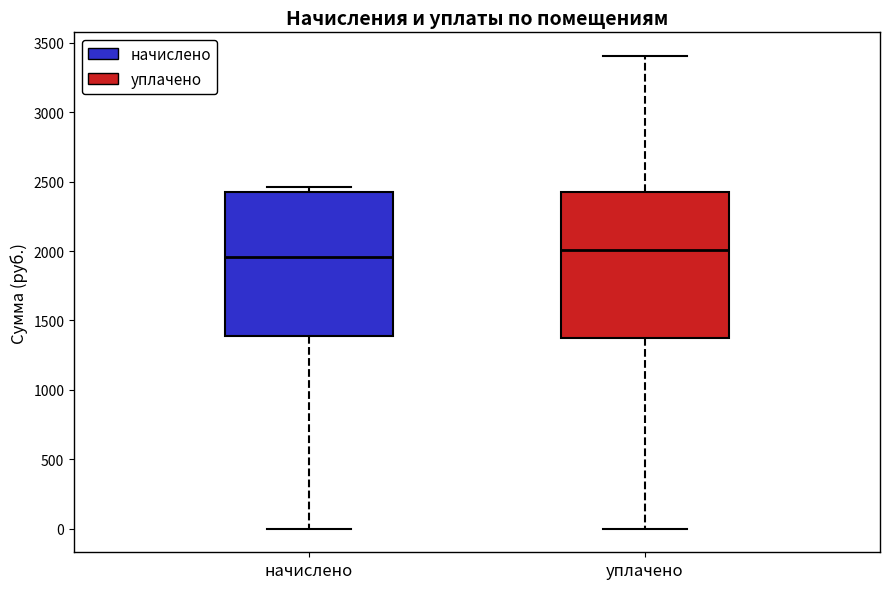

Where does the median line of the box for начислено sit on the y-axis? The values are not printed on the chart, so give them approximately, as read against the axis.

1950